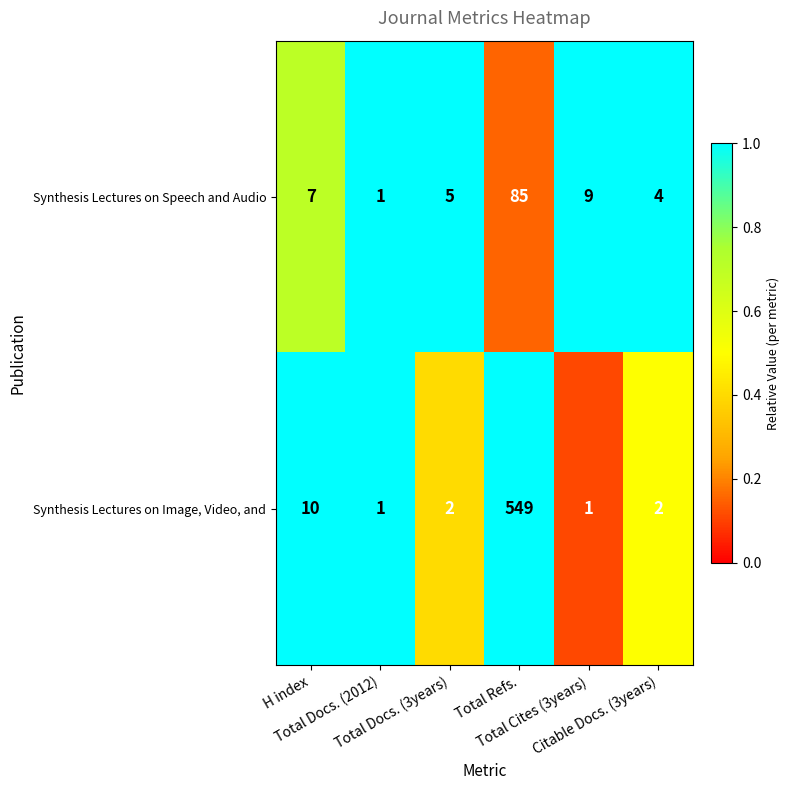

List the series in order of their peak value, lowest first.

Synthesis Lectures on Speech and Audio, Synthesis Lectures on Image, Video, and